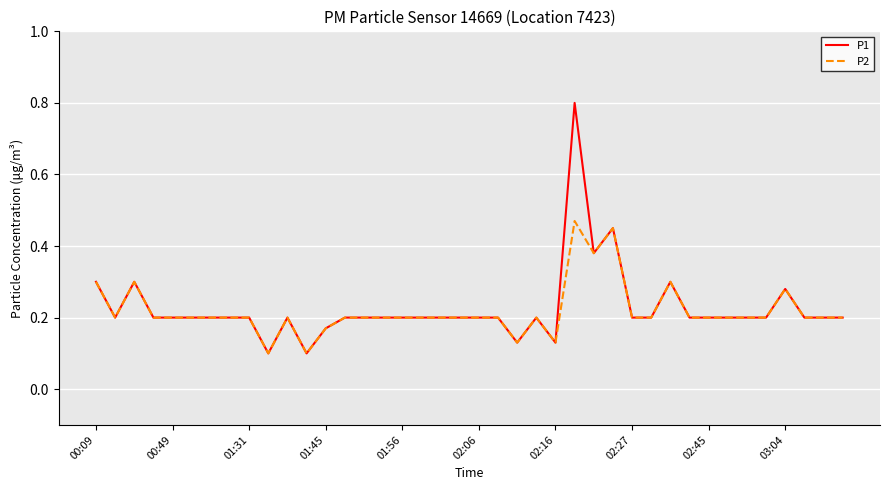

How many P1 values are between 0 and 1?

40